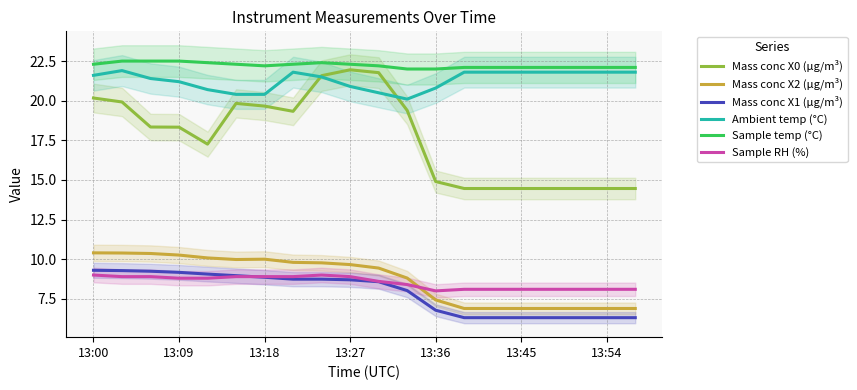

At how many categories does at least one series exceed 14?

20